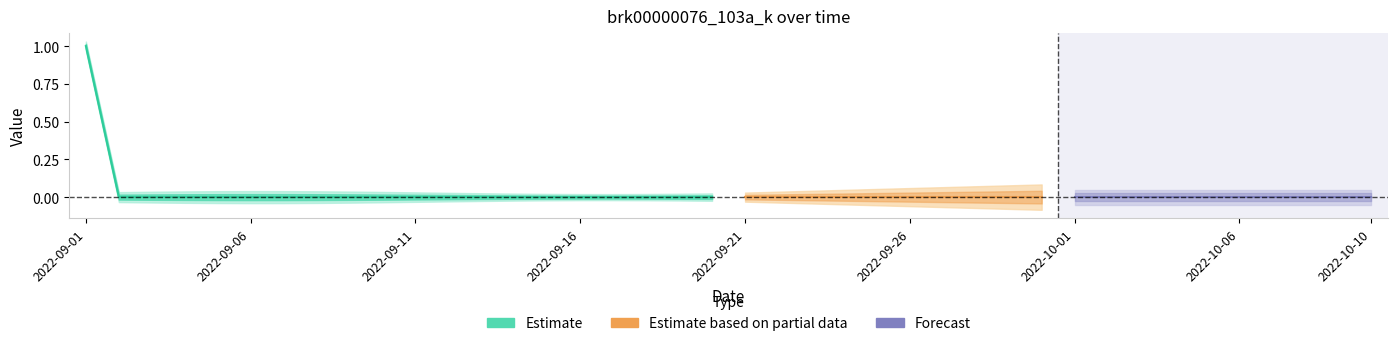

Reading right to left, extract all data points from this chart.

0	0	0	0	0	0	0	0	0	0	0	0	0	0	0	0	0	0	0	0	0	0	0	0	0	0	0	0	0	0	0	0	0	0	0	0	0	0	0	1